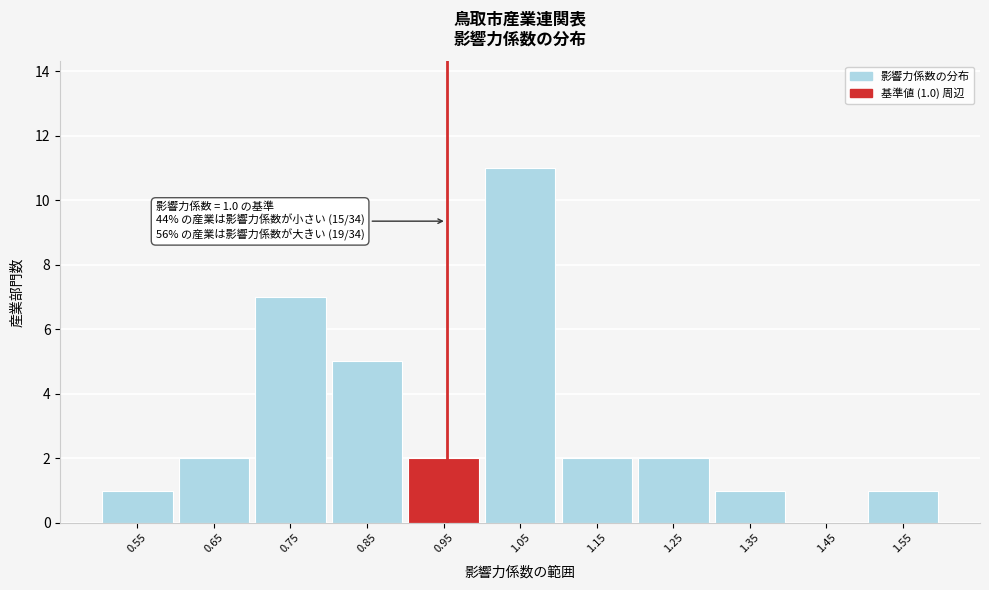

Reading left to right, list all the values displayed in this chart.

0.55=1	0.65=2	0.75=7	0.85=5	0.95=2	1.05=11	1.15=2	1.25=2	1.35=1	1.45=0	1.55=1